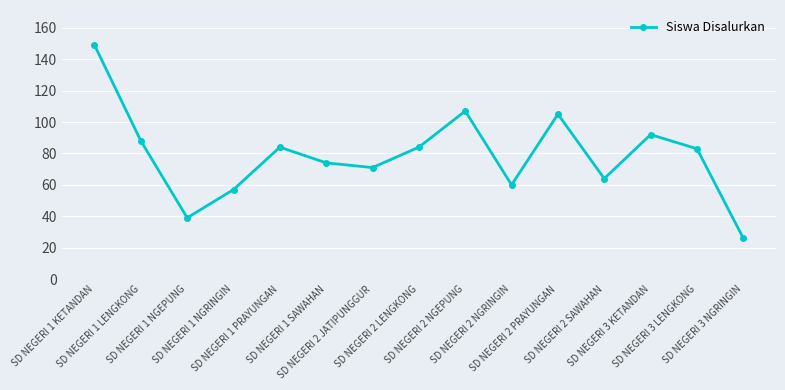

Is this an area chart (filled region under the line)?

No